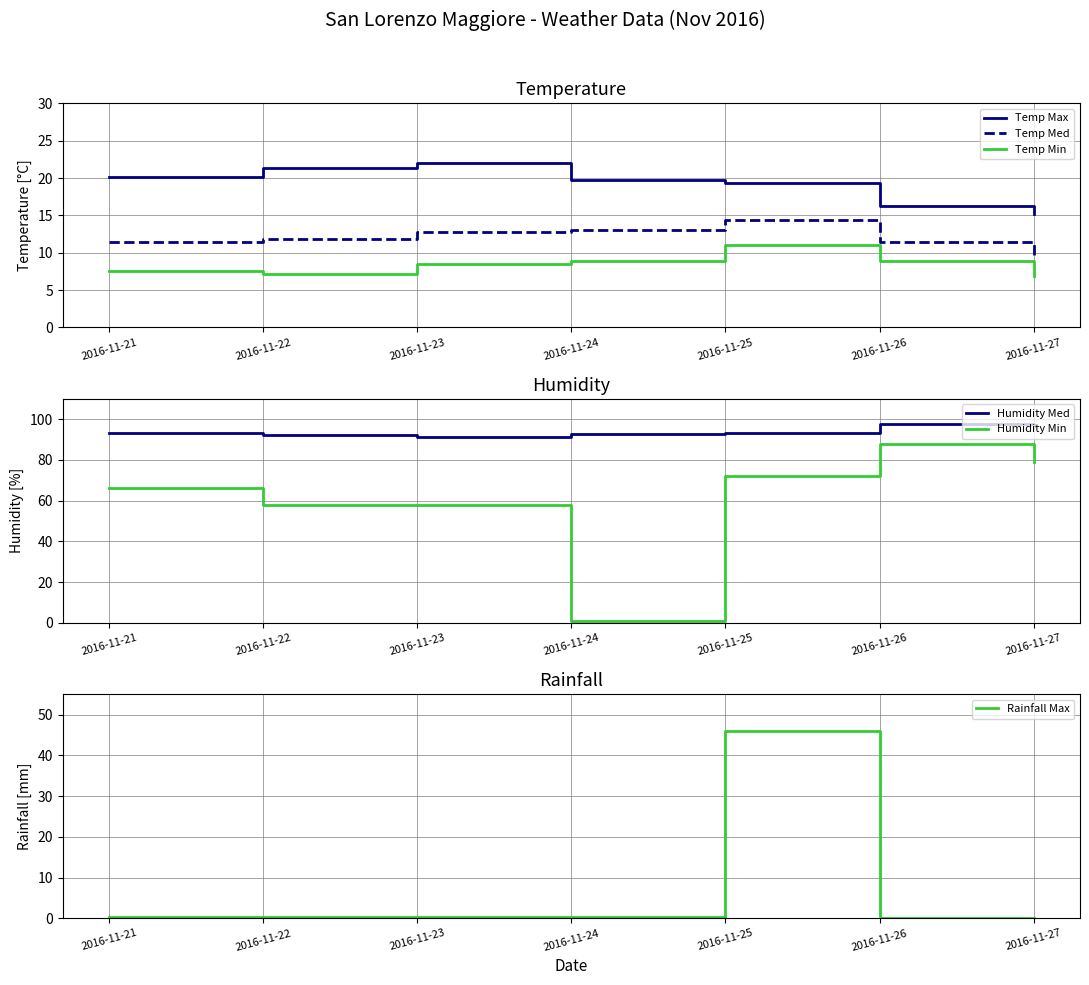

What is the difference between the second highest and second lowest values in the Temp Max series?

5.1